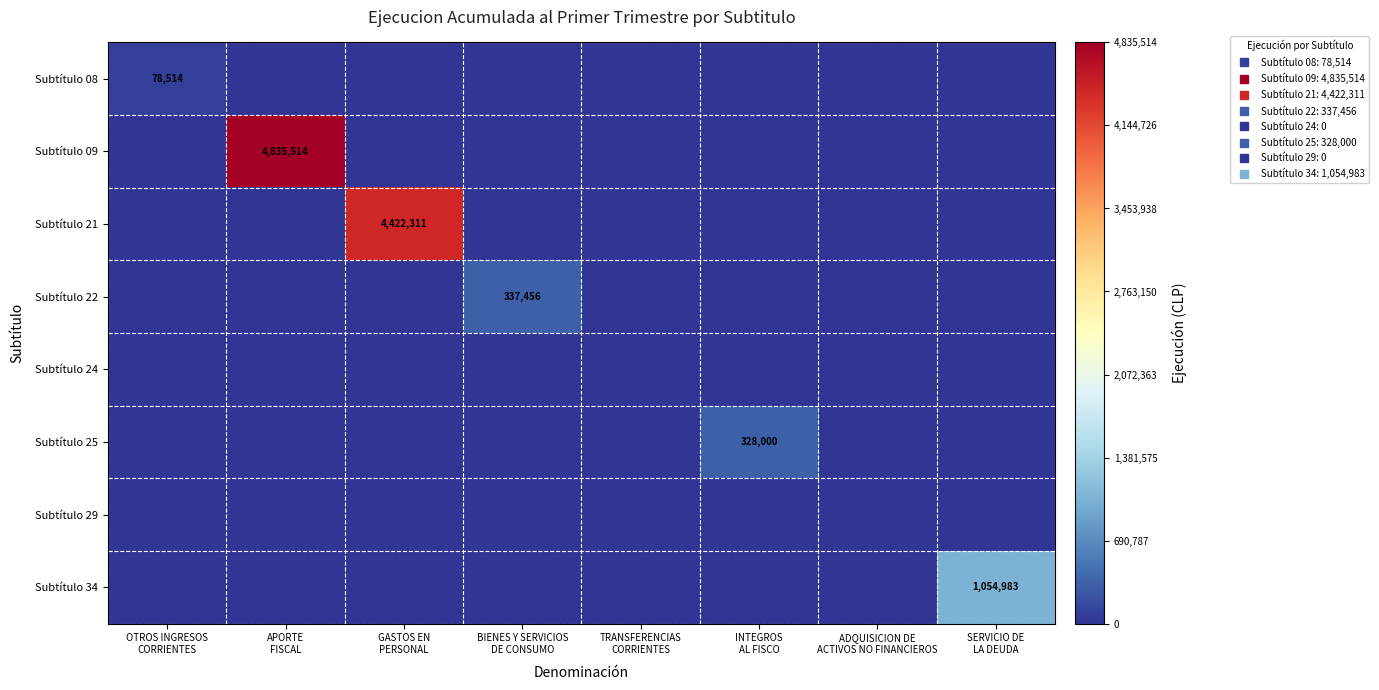

How many distinct data groups are displayed?

8